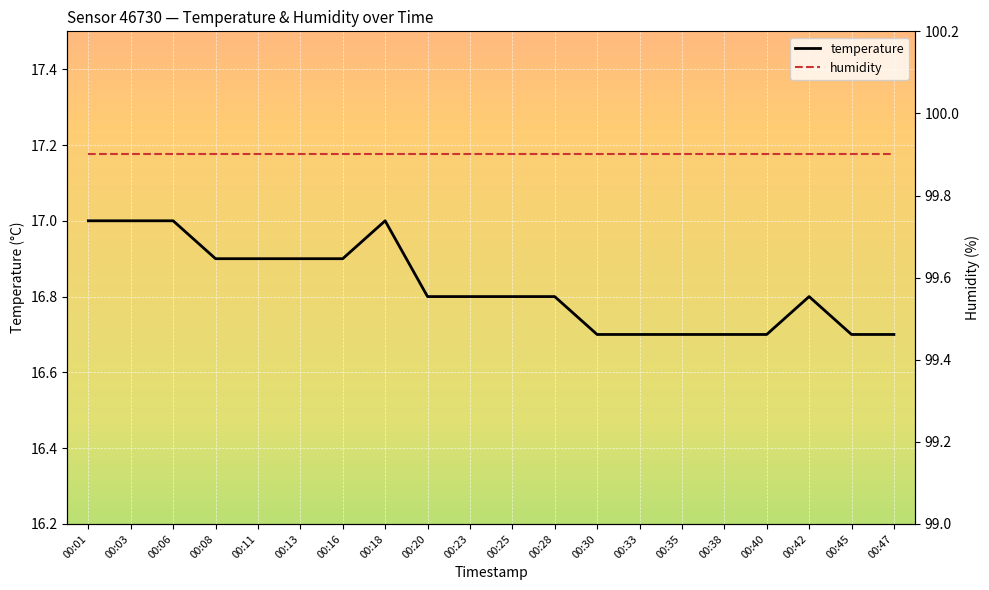

Rank the series at 00:45 from lowest to highest value.

temperature, humidity